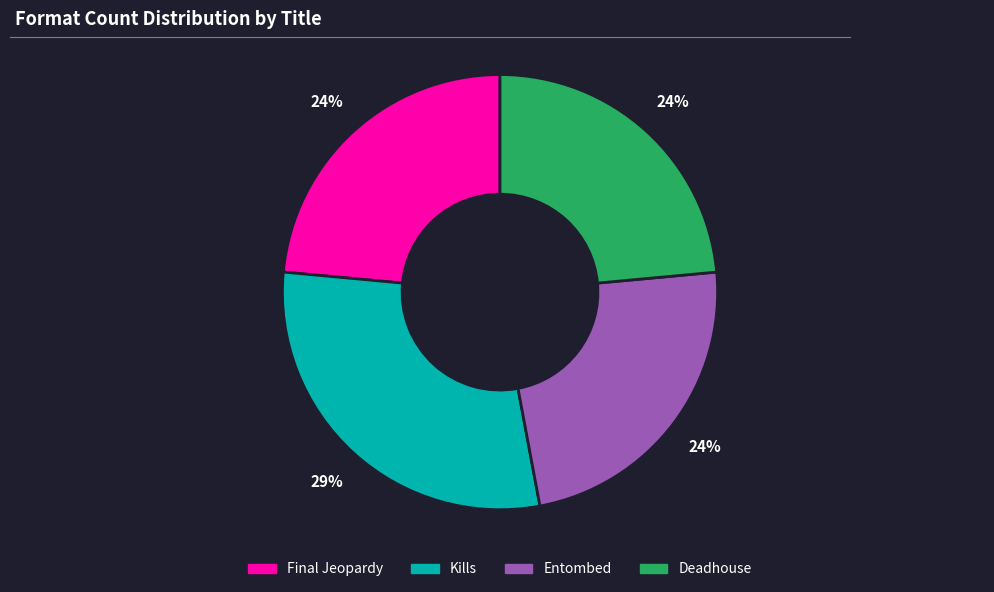

Is it true that Kills is 29% of the pie?

True